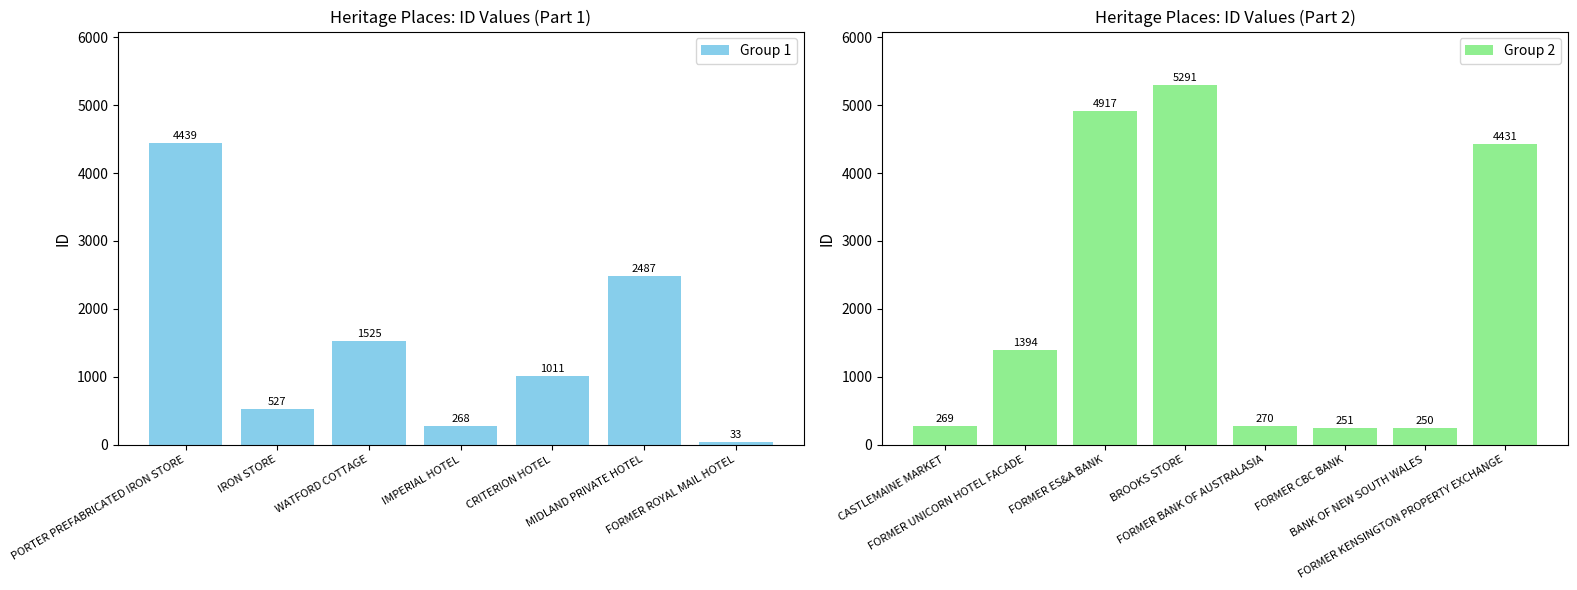

List the labels in order of value, largest first.

BROOKS STORE, FORMER ES&A BANK, PORTER PREFABRICATED IRON STORE, FORMER KENSINGTON PROPERTY EXCHANGE, MIDLAND PRIVATE HOTEL, WATFORD COTTAGE, FORMER UNICORN HOTEL FACADE, CRITERION HOTEL, IRON STORE, FORMER BANK OF AUSTRALASIA, CASTLEMAINE MARKET, IMPERIAL HOTEL, FORMER CBC BANK, BANK OF NEW SOUTH WALES, FORMER ROYAL MAIL HOTEL